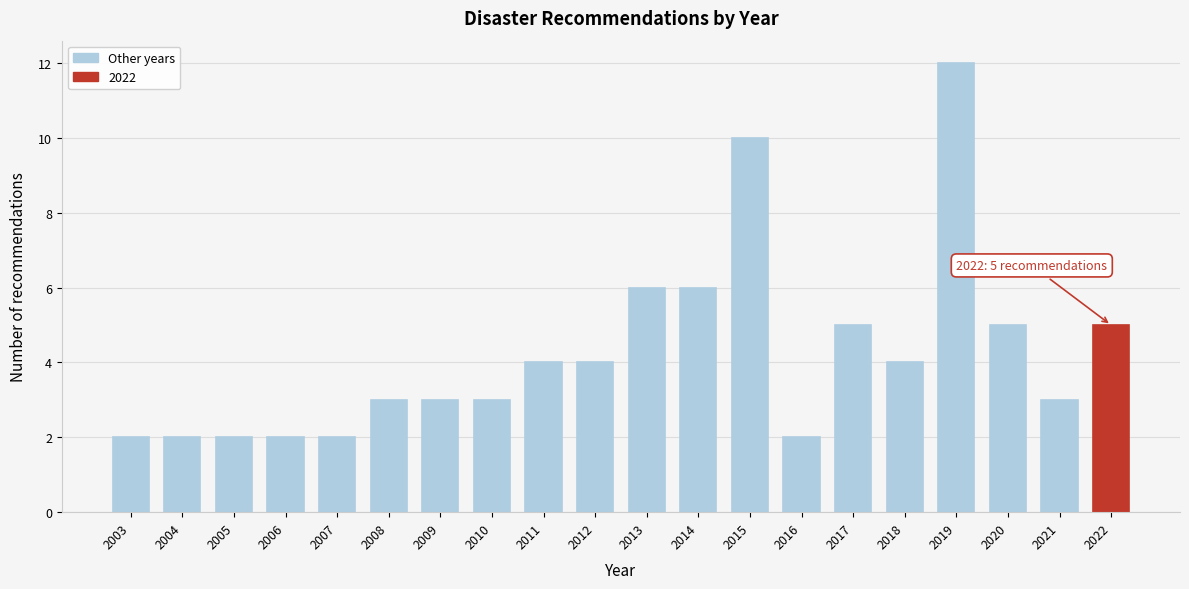

Reading right to left, list all the values displayed in this chart.

5	3	5	12	4	5	2	10	6	6	4	4	3	3	3	2	2	2	2	2